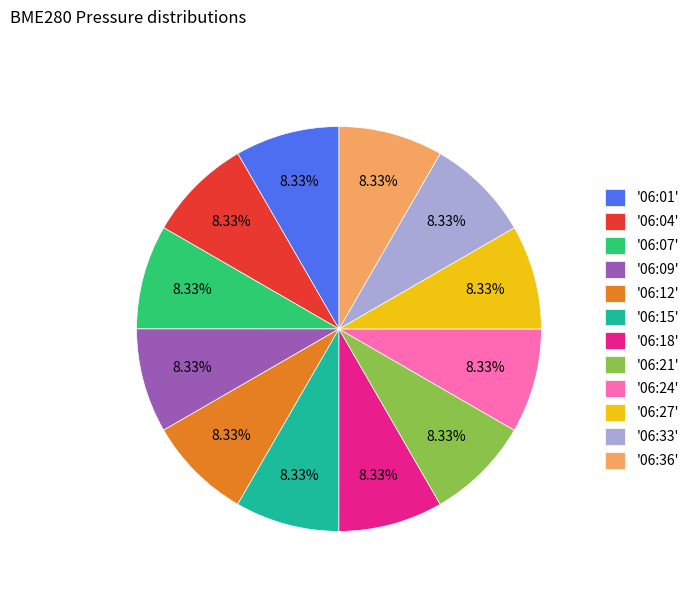

Combined, do '06:04' and '06:09' account for over 50%?

No